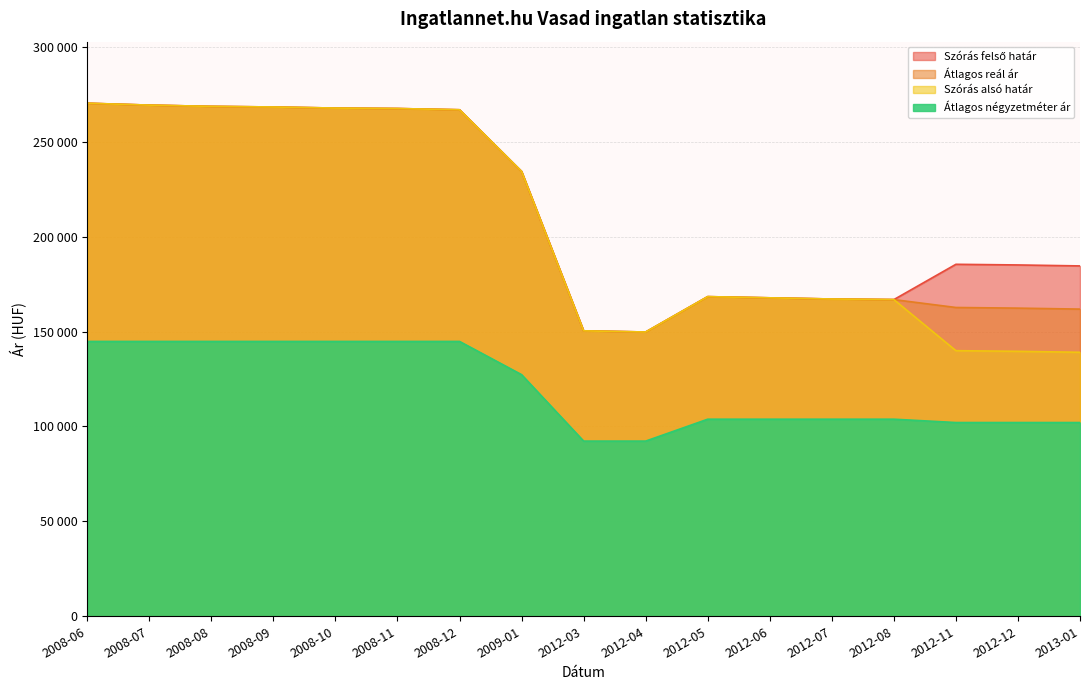

What is the difference between the Átlagos reál ár values at 2012-04 and 2012-06?

18008